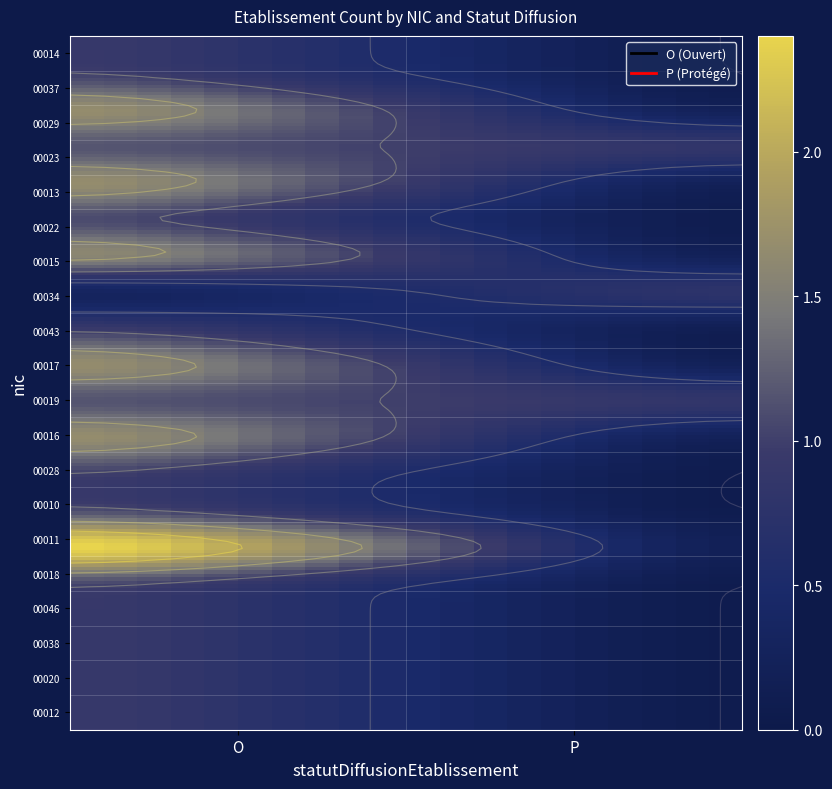

What is the difference between the 00046 values at P and O?

1